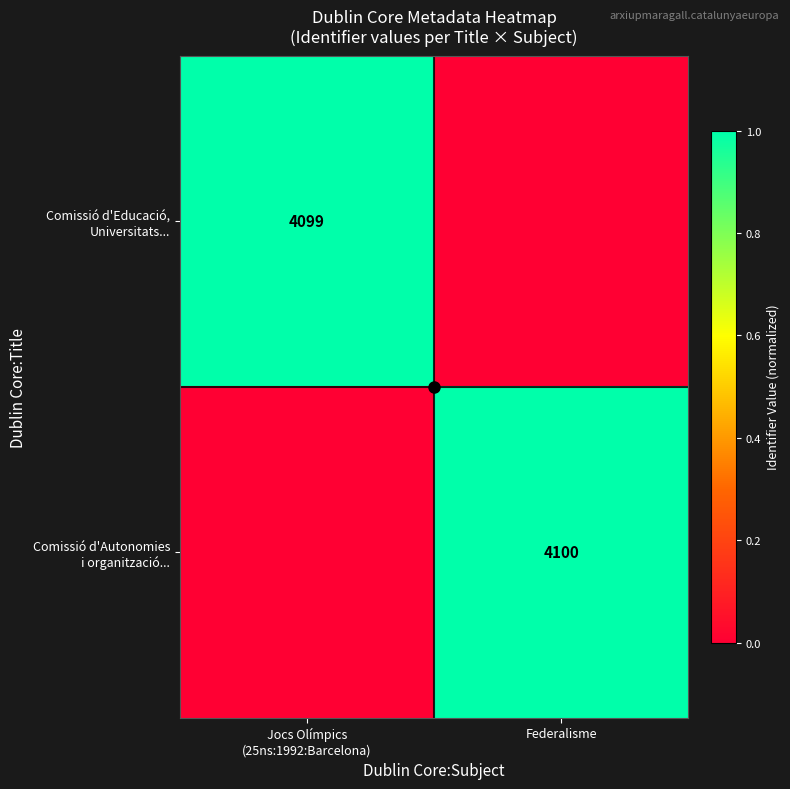

The Comissió d'Autonomies i organització... series shows -0.3 at Jocs Olímpics (25ns:1992:Barcelona). True or false?

False